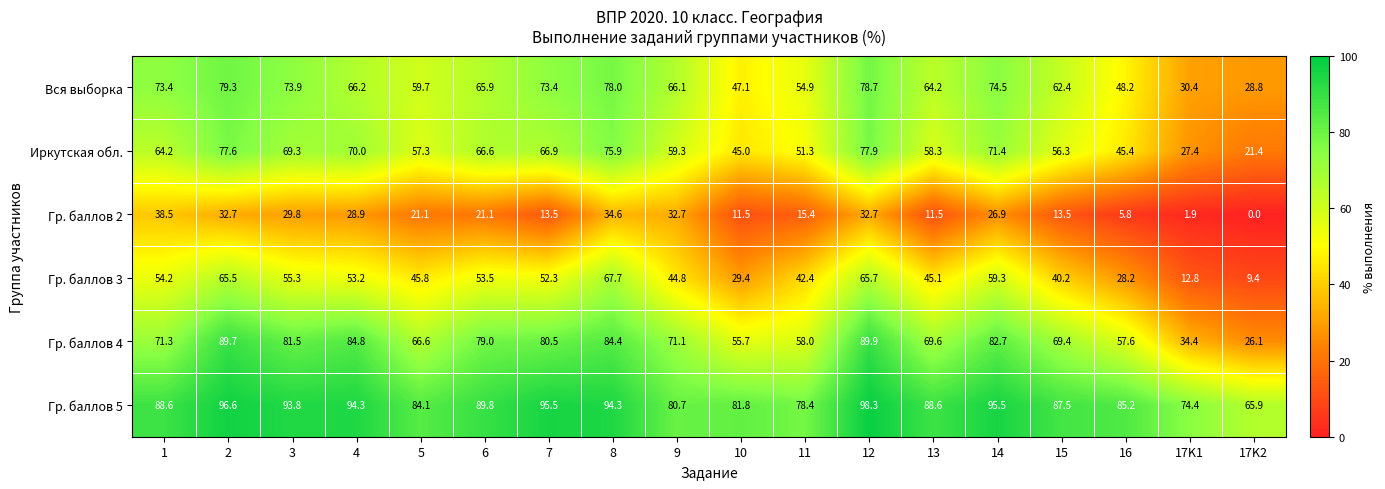

Which series has the largest total across all categories?

Гр. баллов 5